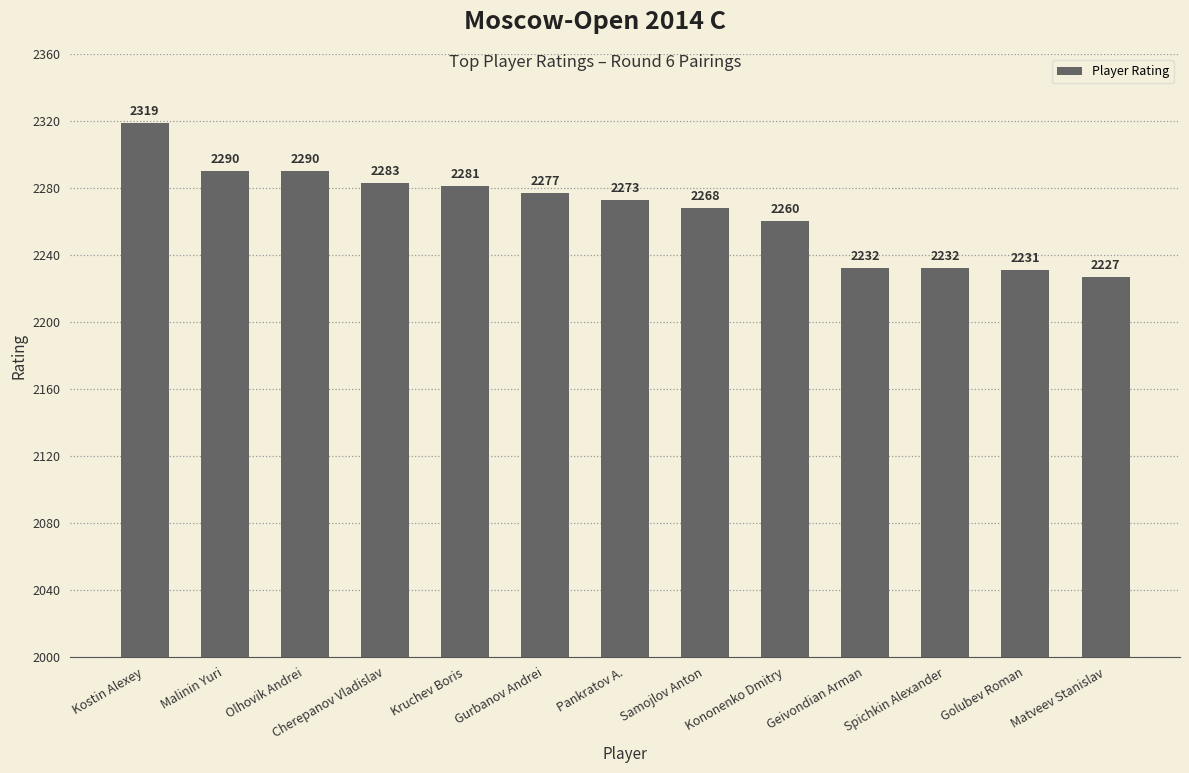

What is the greatest value displayed?

2319